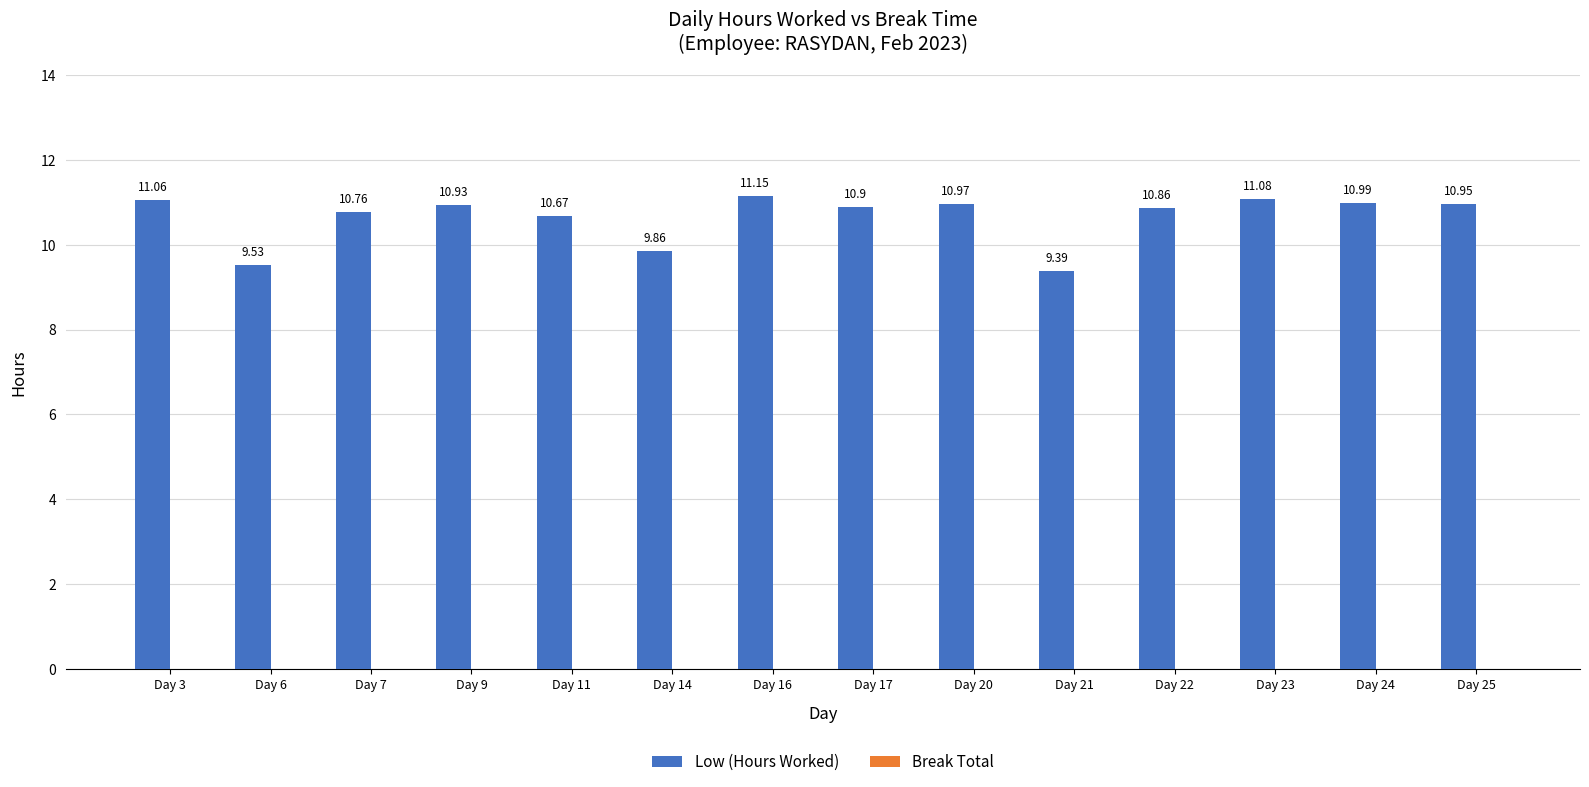

What is the difference between the maximum and minimum values?

1.8